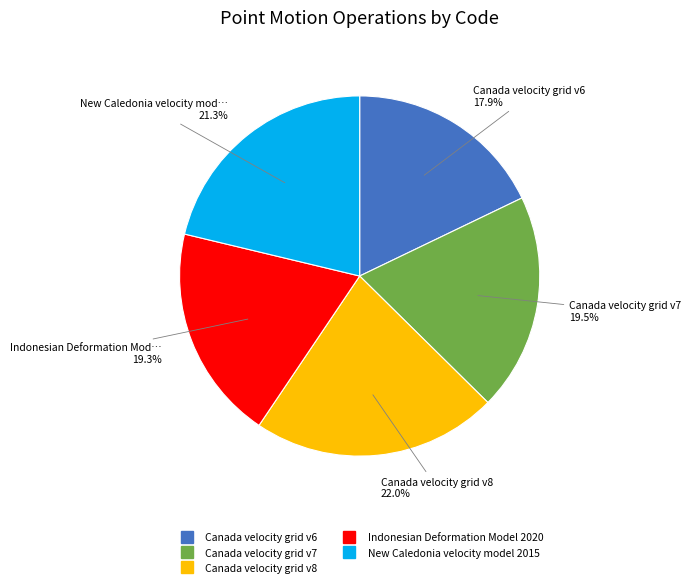

Which category has the smallest portion of the pie?

Canada velocity grid v6